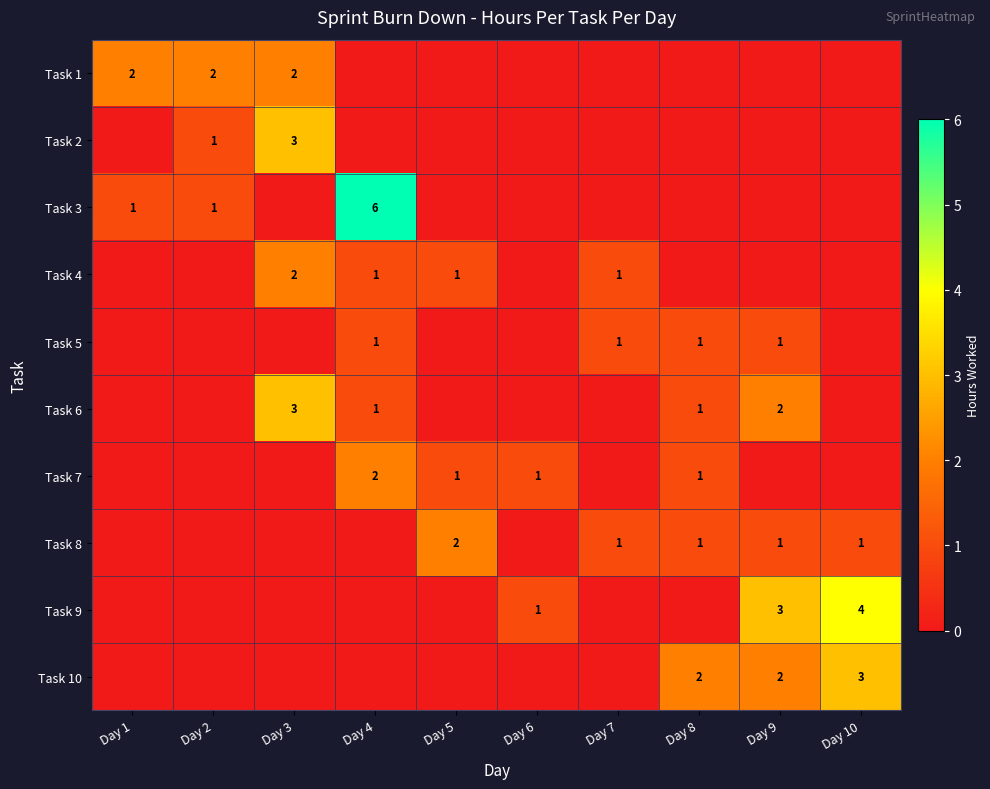

How many data points does each series have?

10